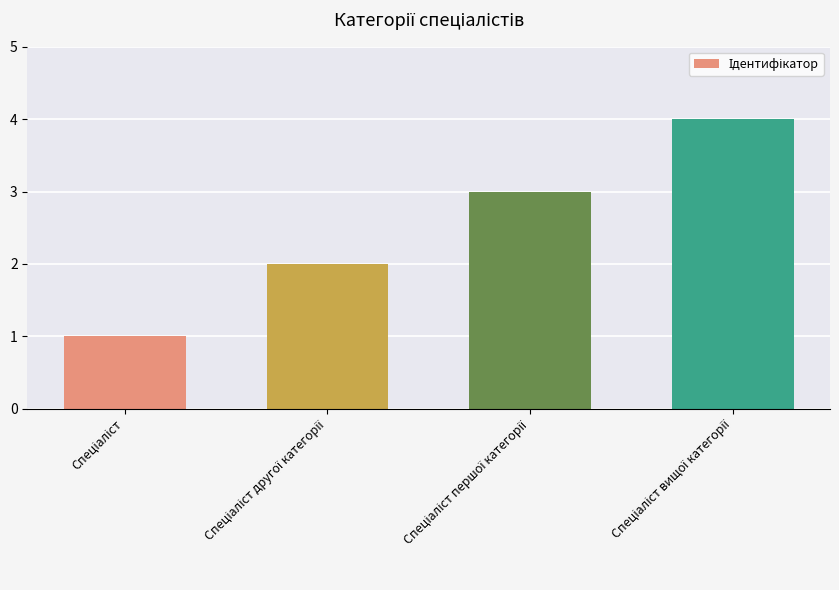

What is the sum of all values?

10